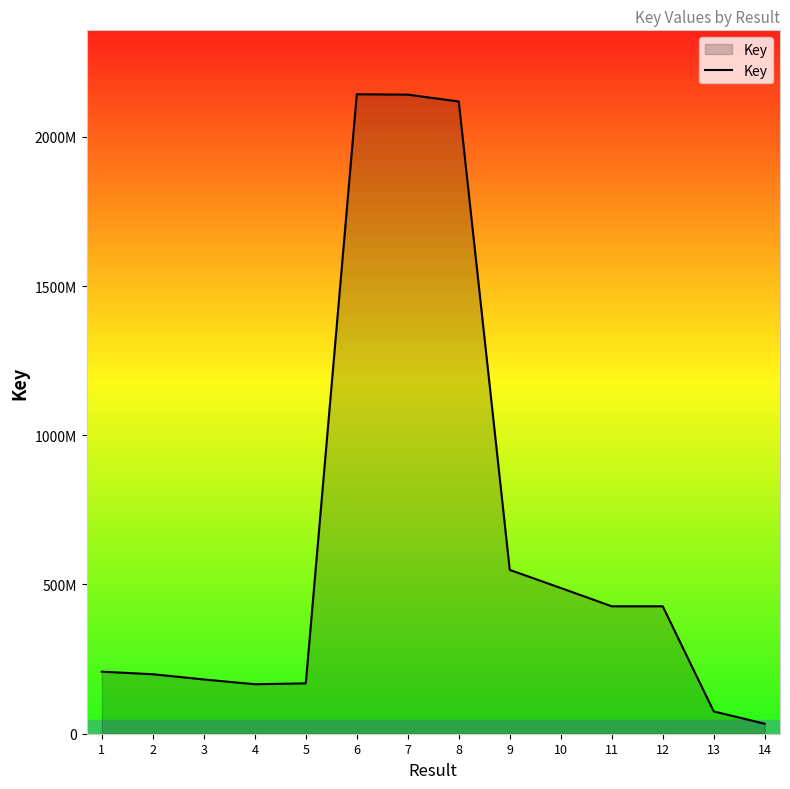

Where is the data nearest to the value 1087935291?

9